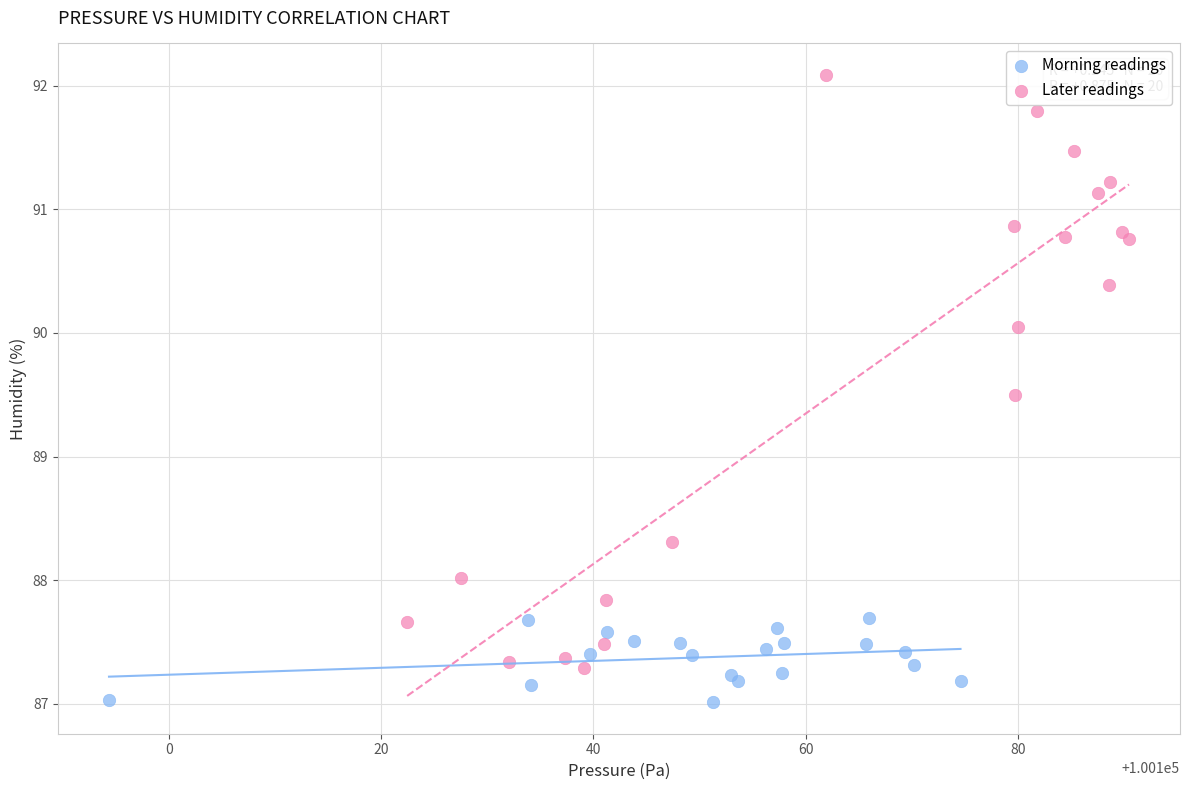

Which series has the widest spread of Y values?

Later readings